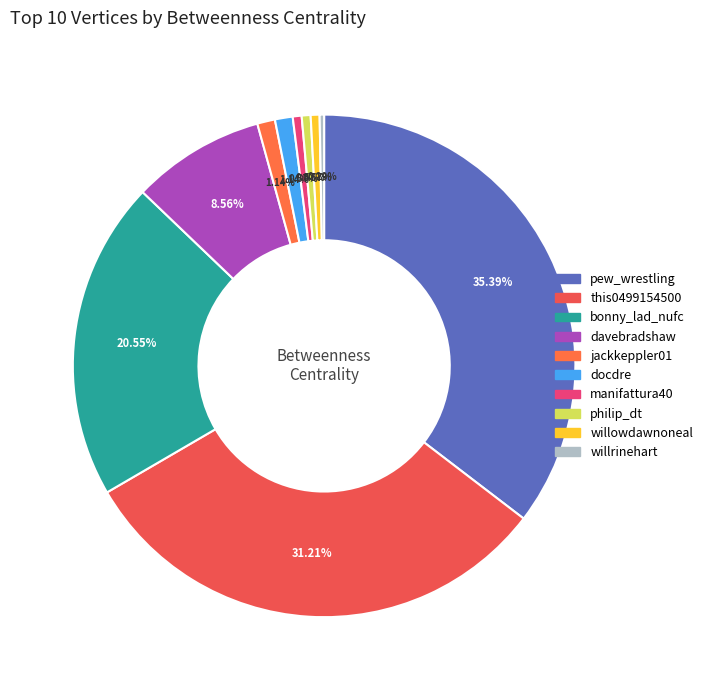

To the nearest percent, what portion does pew_wrestling represent?

35%